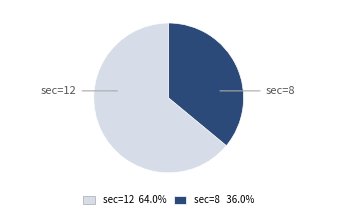

How many segments does this pie chart have?

2